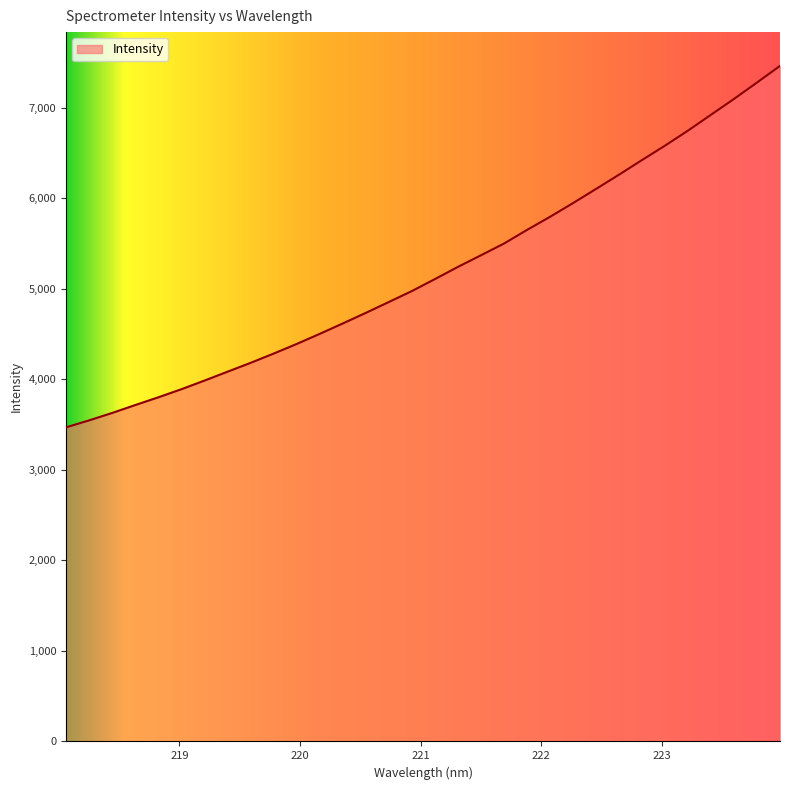

What is the difference between the maximum and minimum values?

3992.2